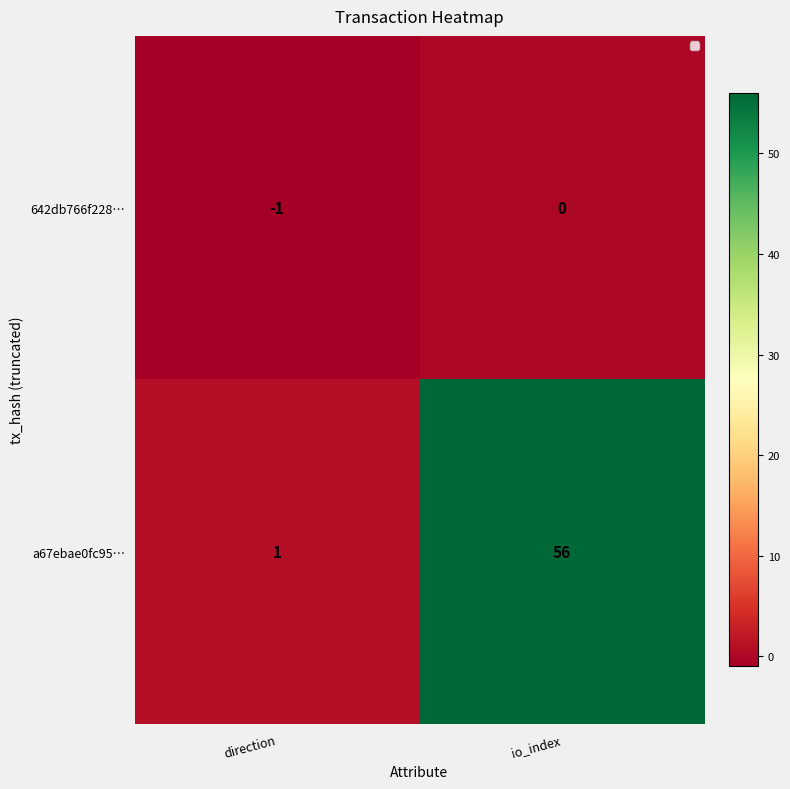

How many data points does each series have?

2